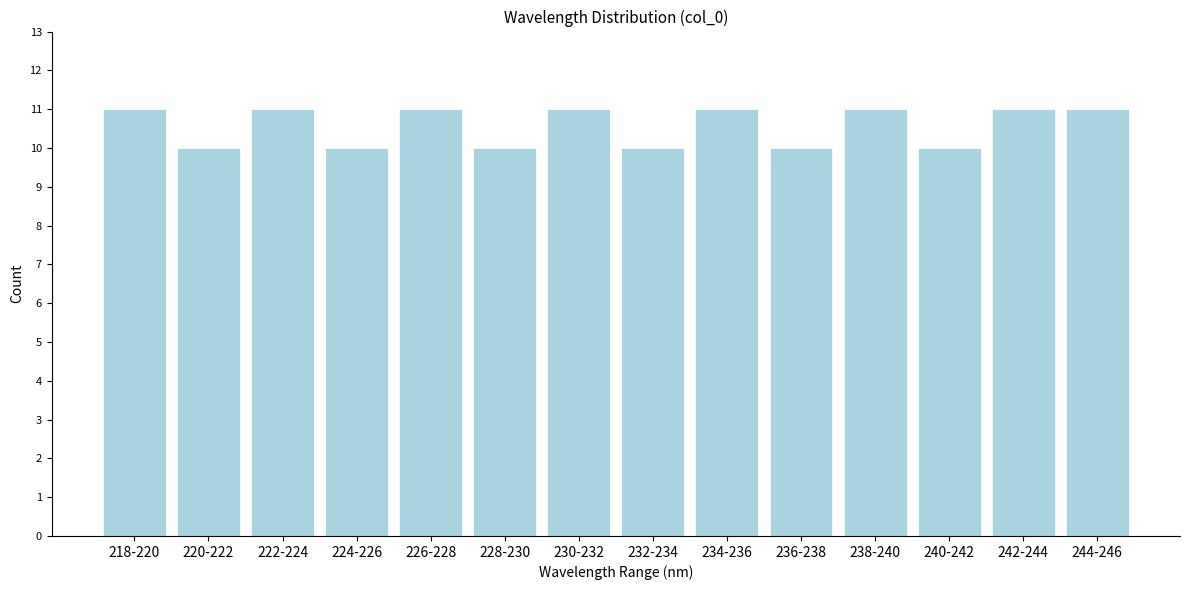

Reading left to right, transcribe all the data shown in this chart.

11	10	11	10	11	10	11	10	11	10	11	10	11	11